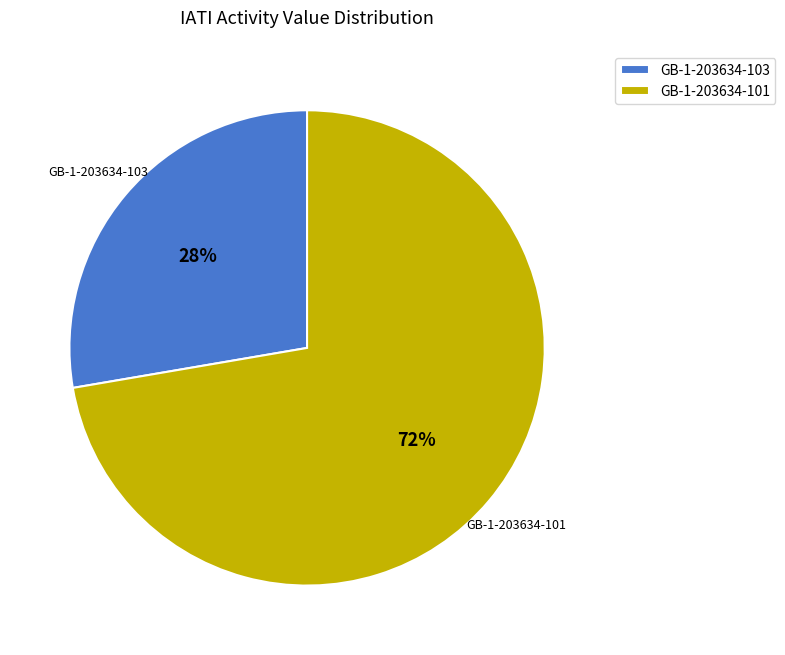

To the nearest percent, what is the combined percentage of GB-1-203634-103 and GB-1-203634-101?

100%